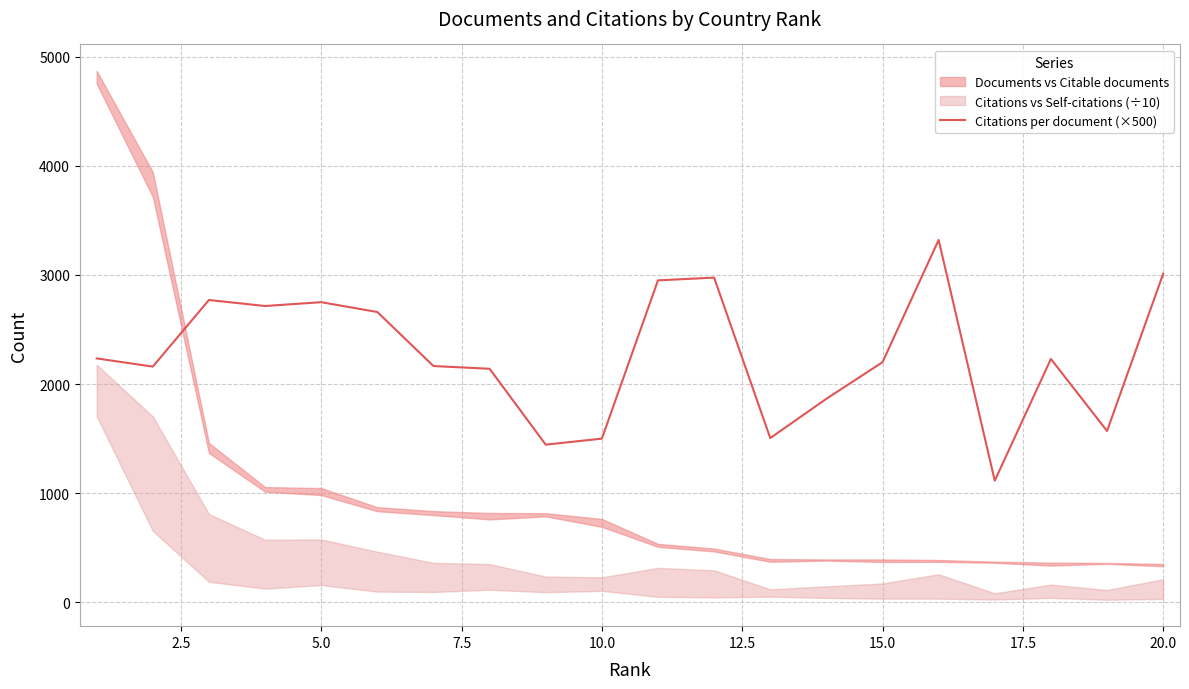

The value of Citations per document (×500) at 15.0 is 3893. True or false?

False